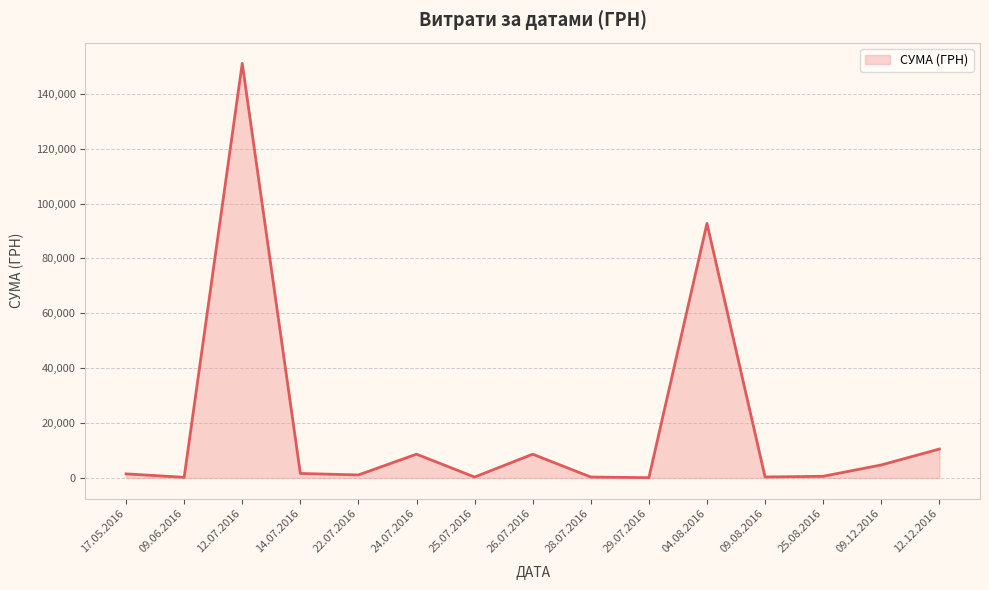

What is the maximum value shown in the chart?

151115.9